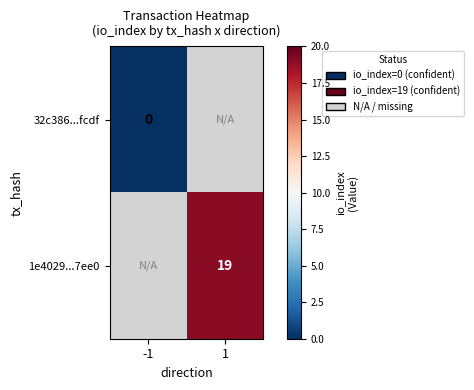

Is the value of 32c386...fcdf at -1 greater than the value of 1e4029...7ee0 at 1?

No